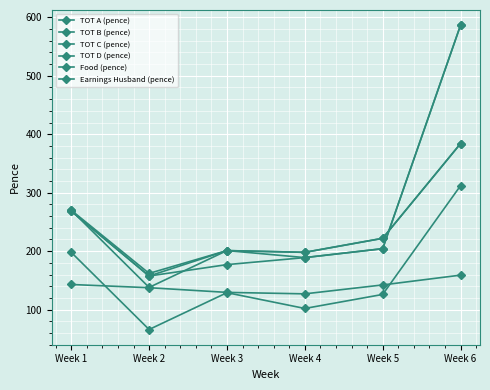

How many lines are shown in the chart?

6